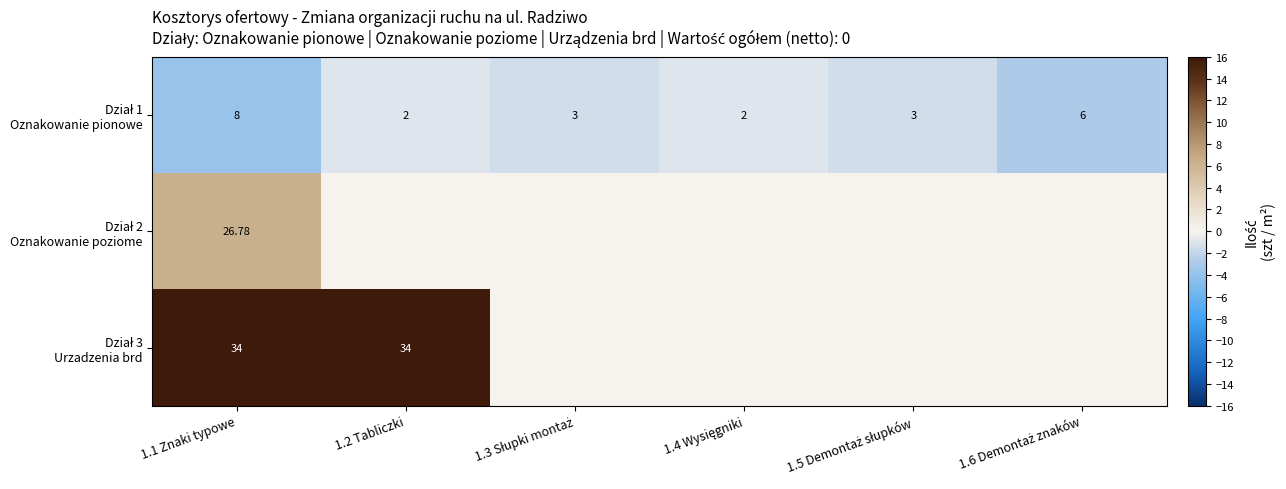

Rank the series by their maximum value, from highest to lowest.

Dział 3 Urzadzenia brd, Dział 2 Oznakowanie poziome, Dział 1 Oznakowanie pionowe